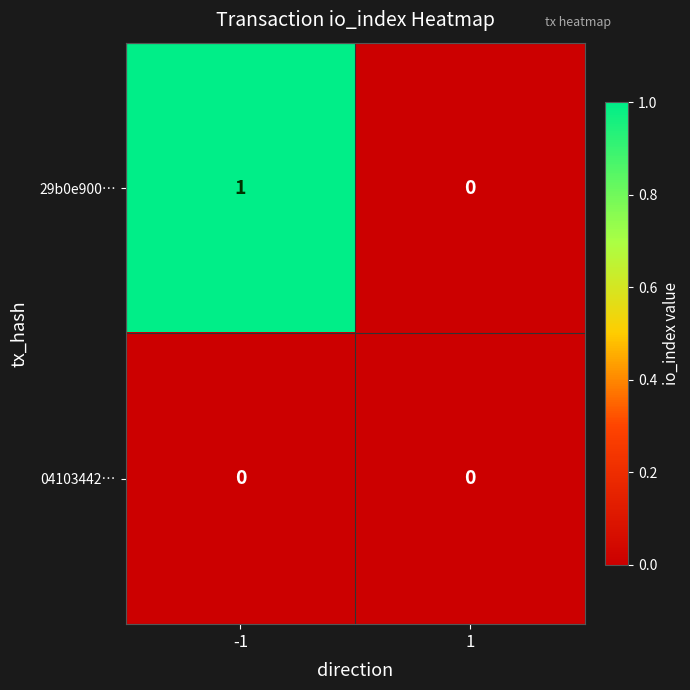

Is the value of 29b0e900… at -1 greater than the value of 04103442… at -1?

Yes